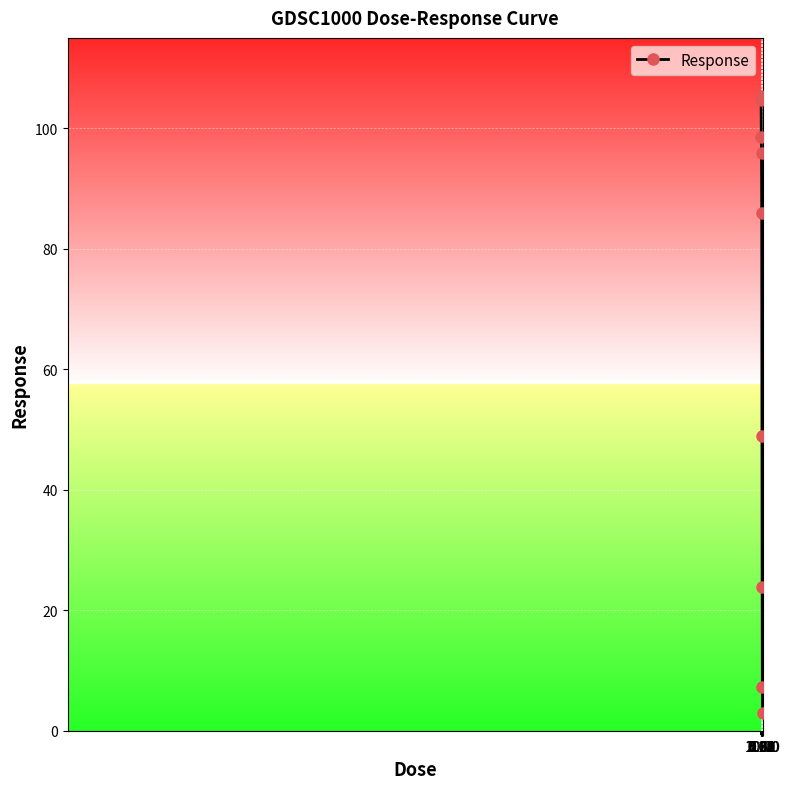

What is the value of the 4th point from the left?

95.9